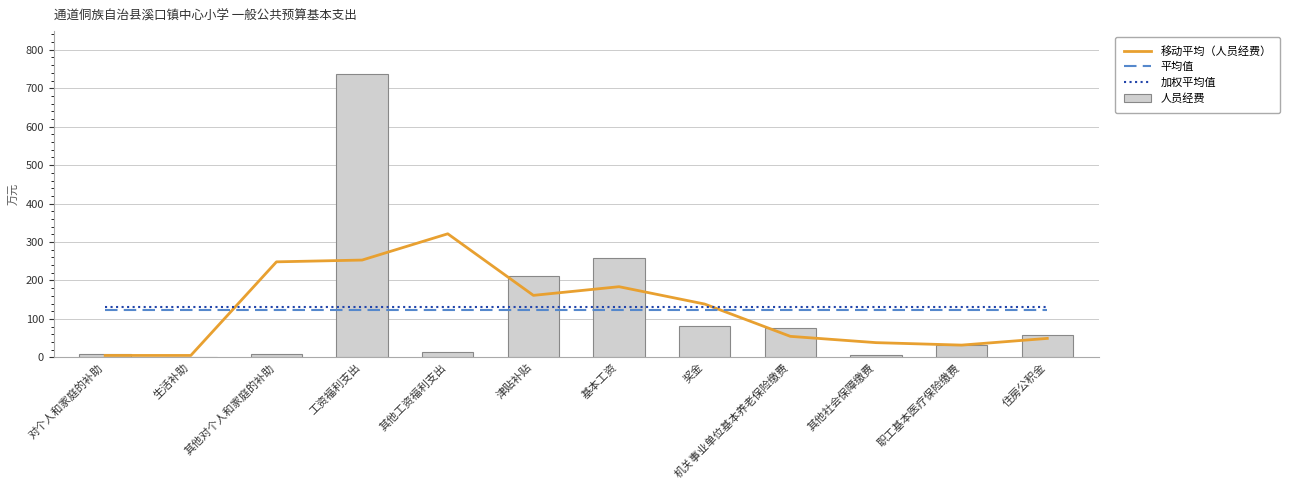

What is the difference between the maximum and minimum values in the 人员经费 series?

737.9